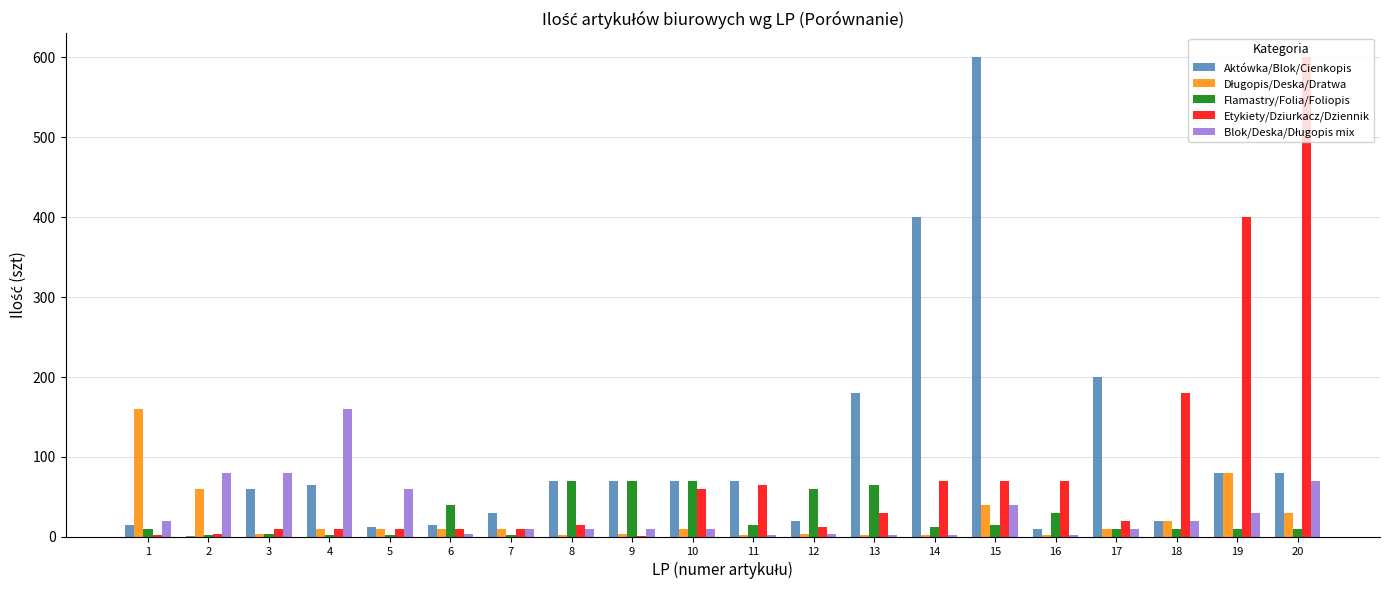

What is the greatest value displayed?

600